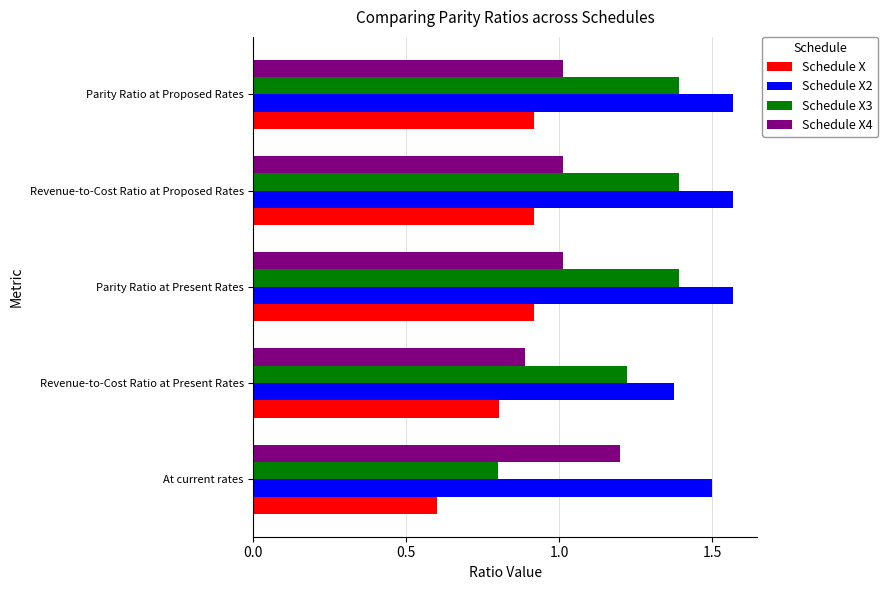

At how many categories does at least one series exceed 1?

5